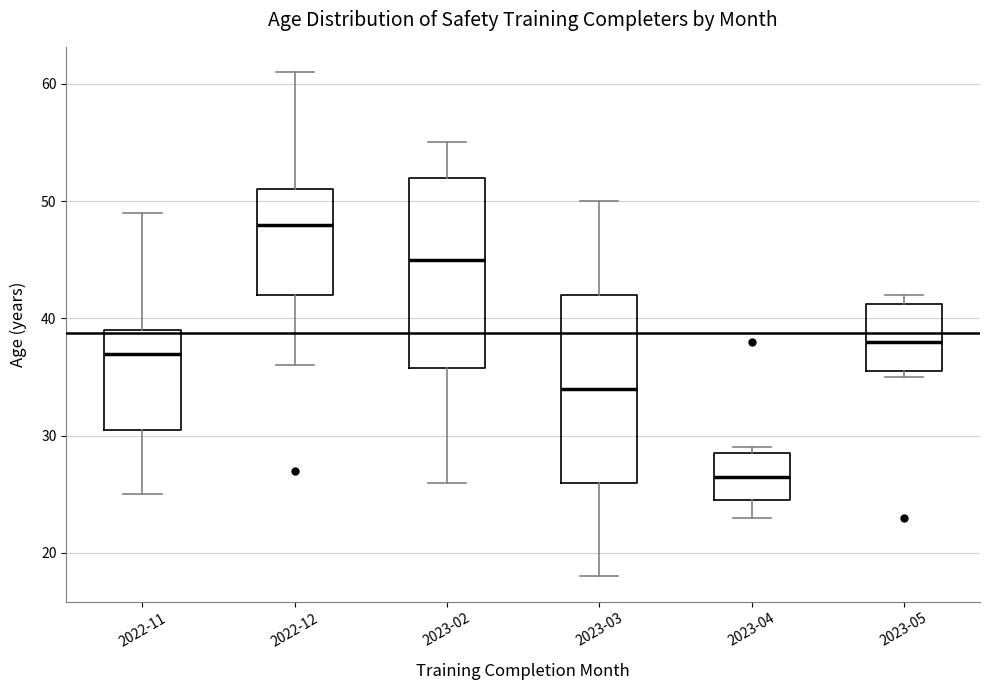

Reading left to right, read every box against the y-axis: the position of its median line, the range the box covers, and the ends of its whiskers. The values are not printed on the chart, so give them approximately, as read against the axis.

2022-11: median 37, box 31 to 39, whiskers 25 to 49
2022-12: median 48, box 42 to 51, whiskers 36 to 61
2023-02: median 45, box 36 to 52, whiskers 26 to 55
2023-03: median 34, box 26 to 42, whiskers 18 to 50
2023-04: median 27, box 25 to 29, whiskers 23 to 29 (just above the box's upper edge)
2023-05: median 38, box 36 to 41, whiskers 35 to 42